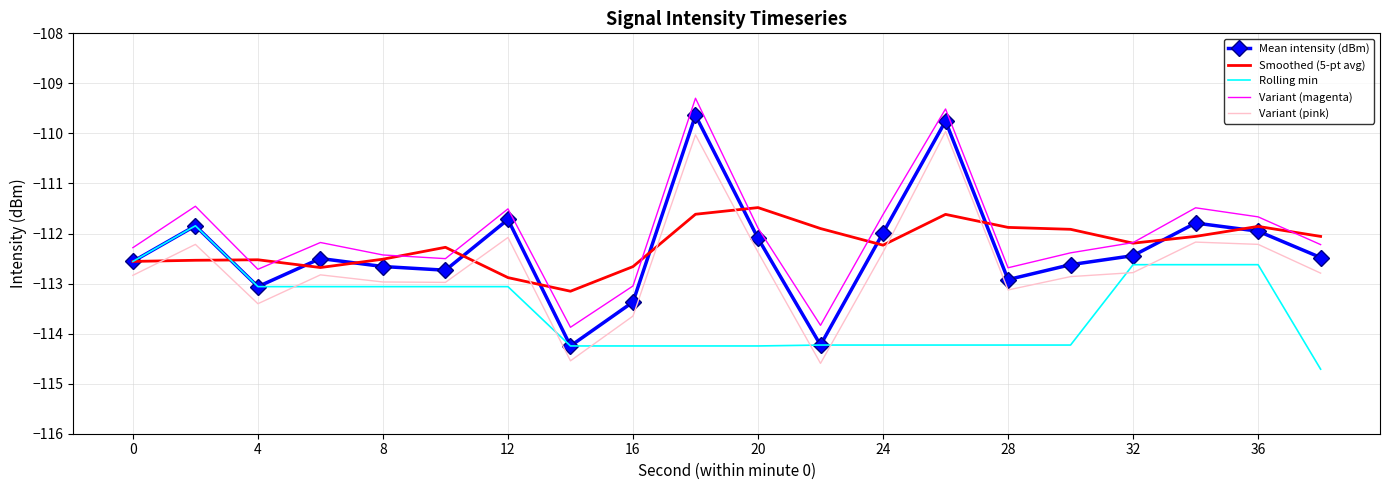

What is the maximum value shown in the chart?

-109.3